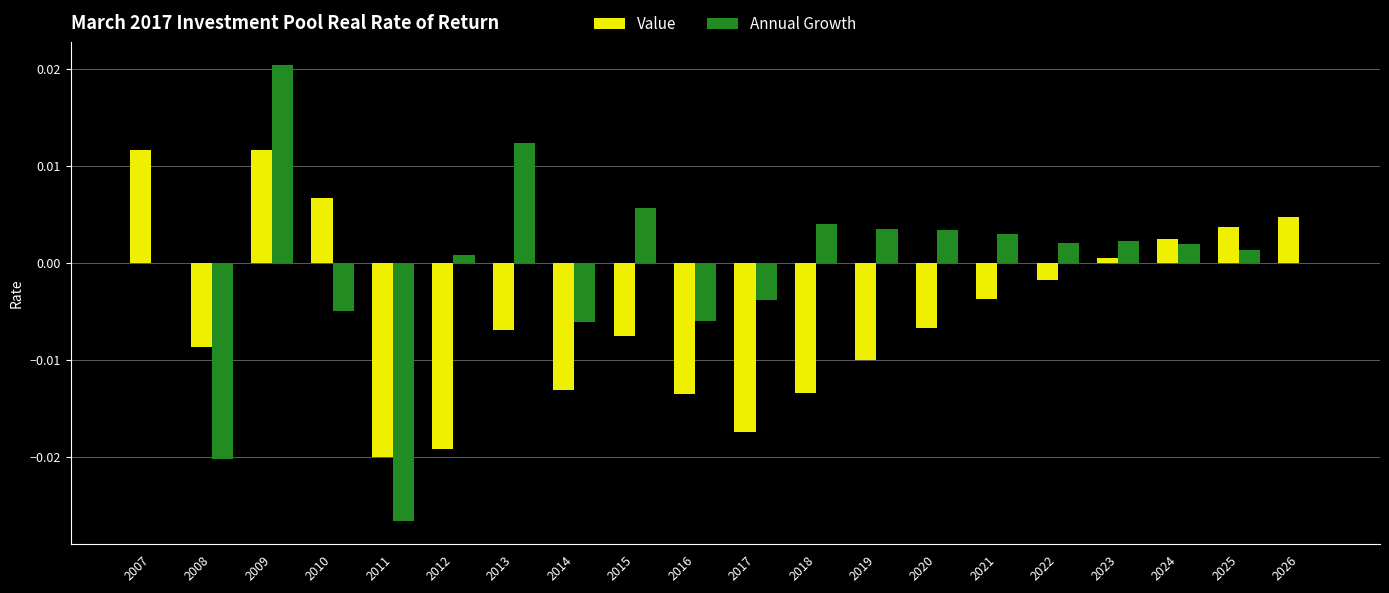

Which series has the largest total across all categories?

Annual Growth